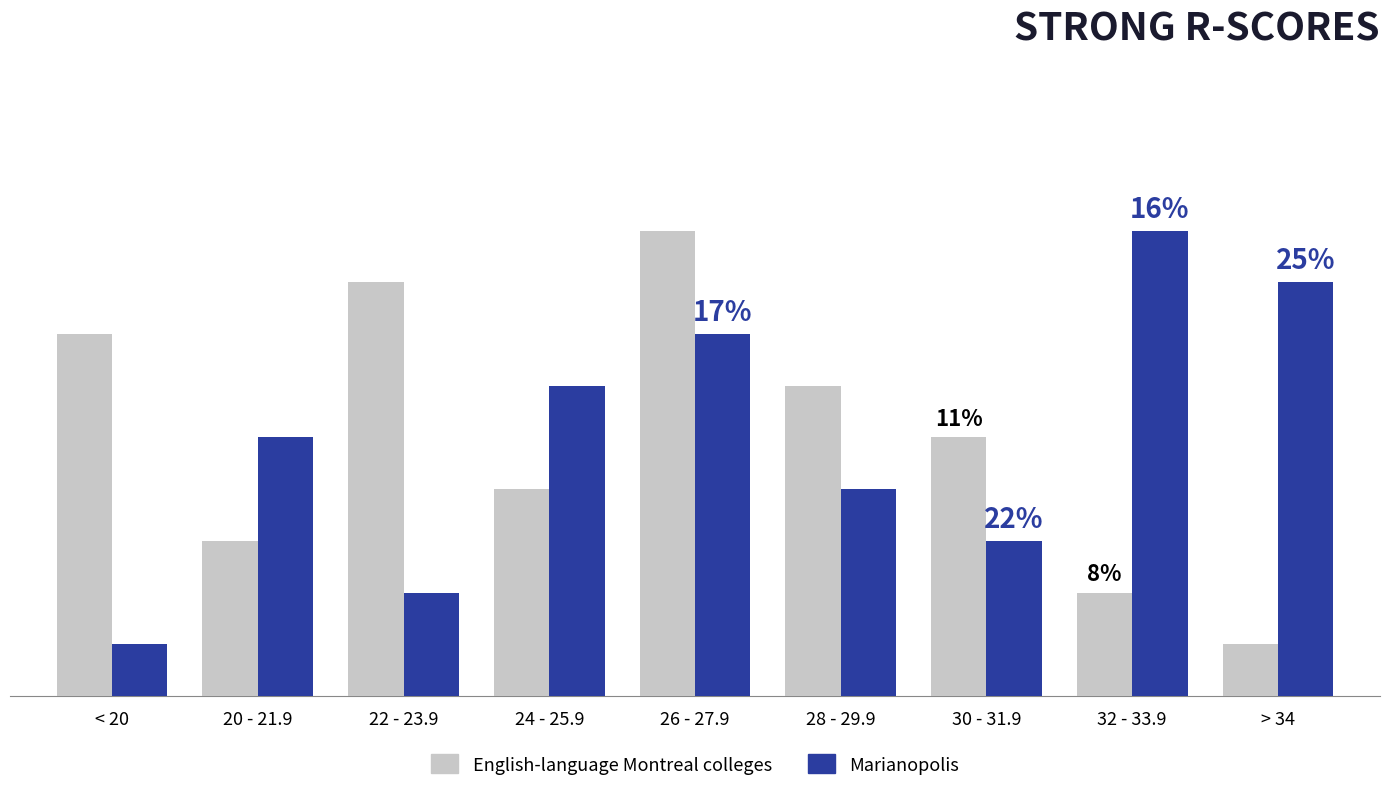

Between 24 - 25.9 and > 34, which series saw the biggest shift?

English-language Montreal colleges